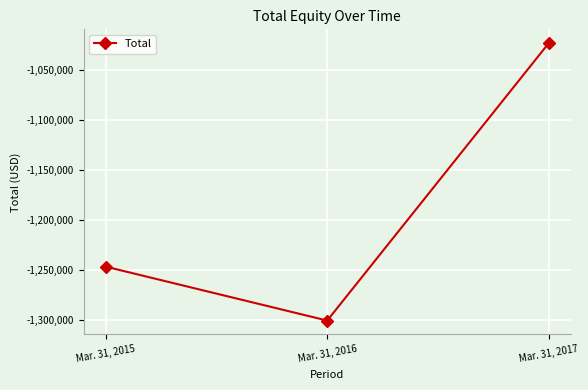

What is the minimum value shown in the chart?

-1300891